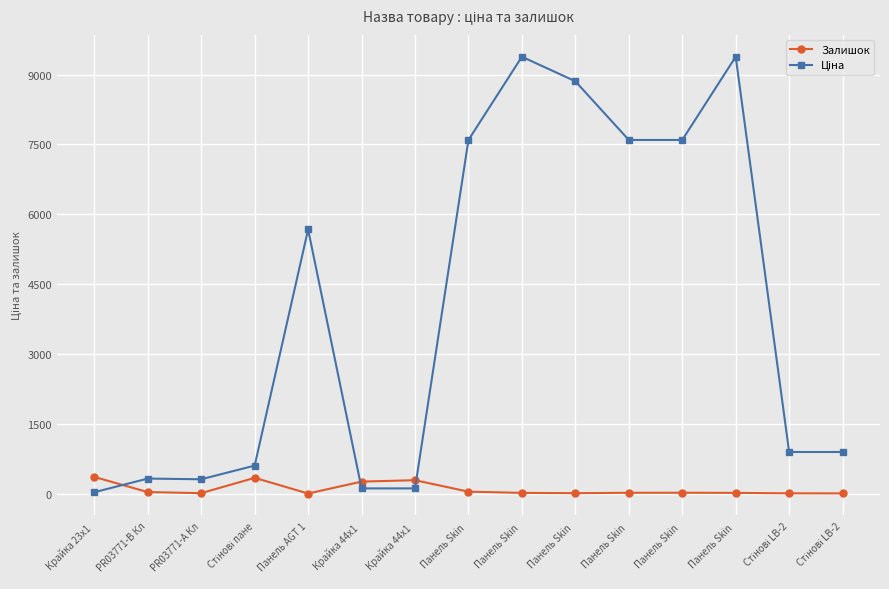

True or false: Ціна has a value of 114.1 at Крайка 44x1 .

True